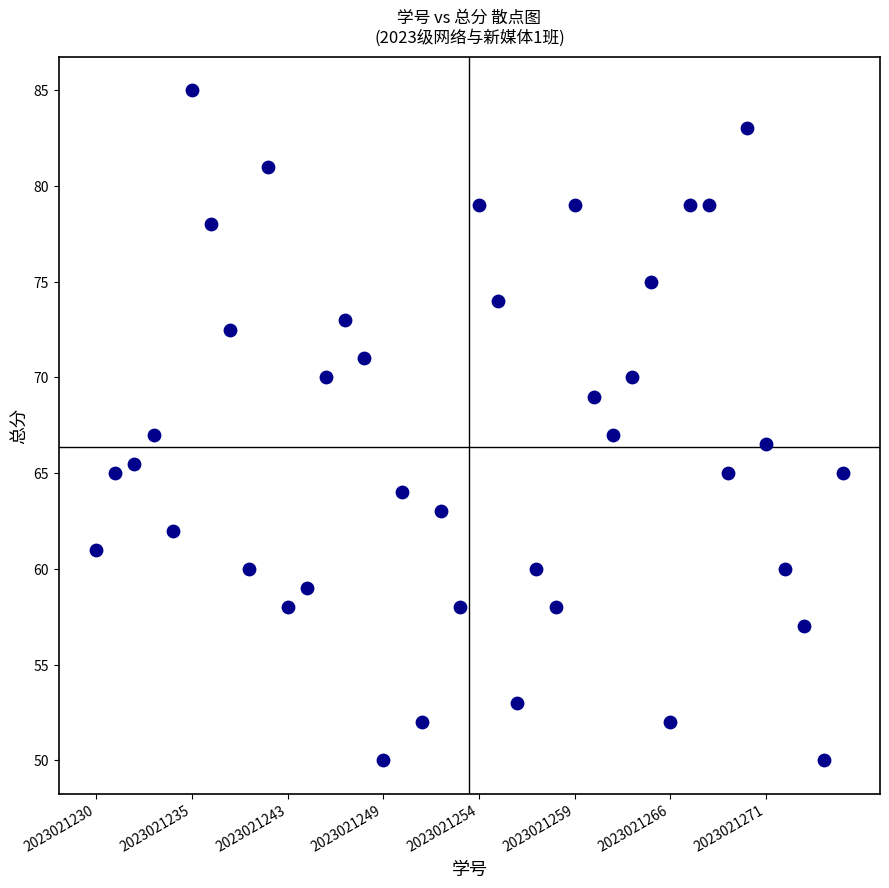

What is the range of Y values (max minus min)?

35.0